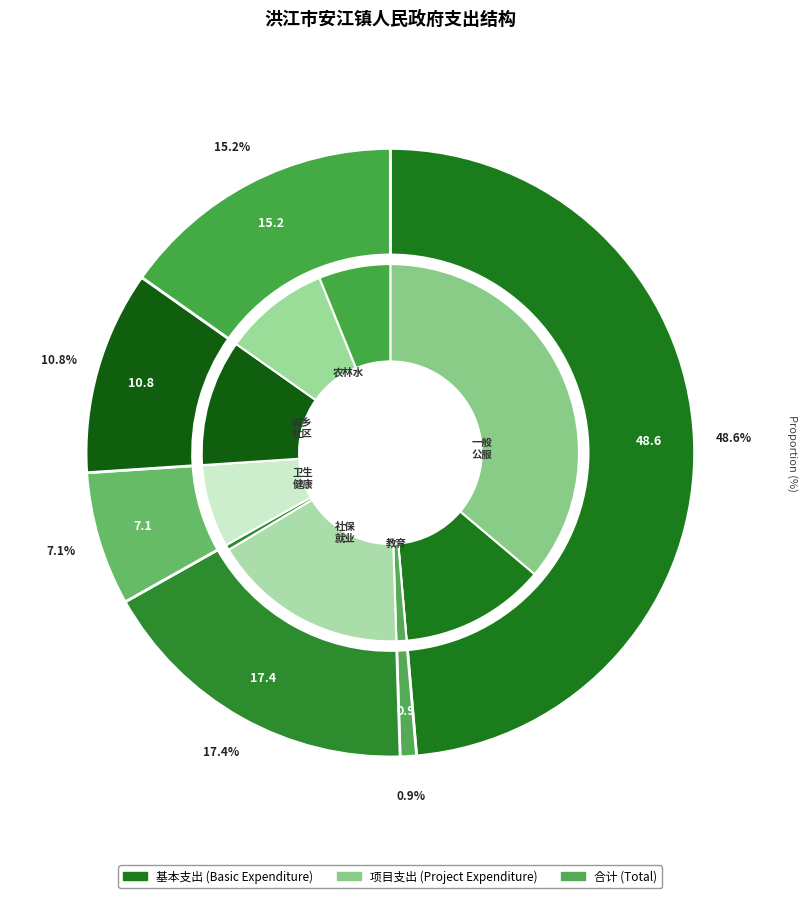

True or false: 农林水支出 accounts for 24% of the total.

False